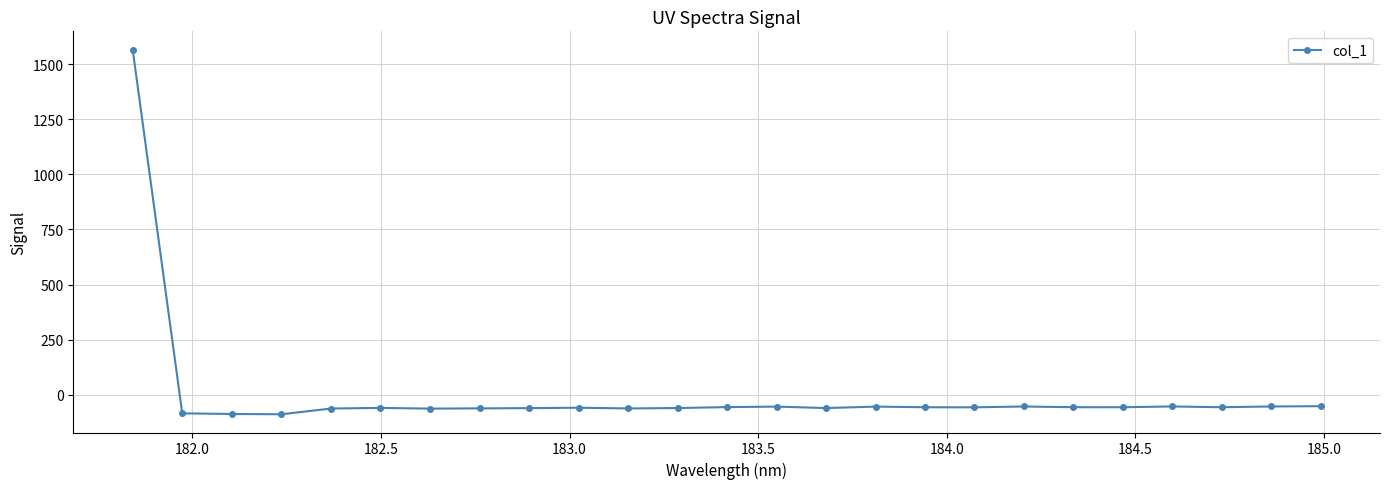

What is the smallest value displayed?

-89.1